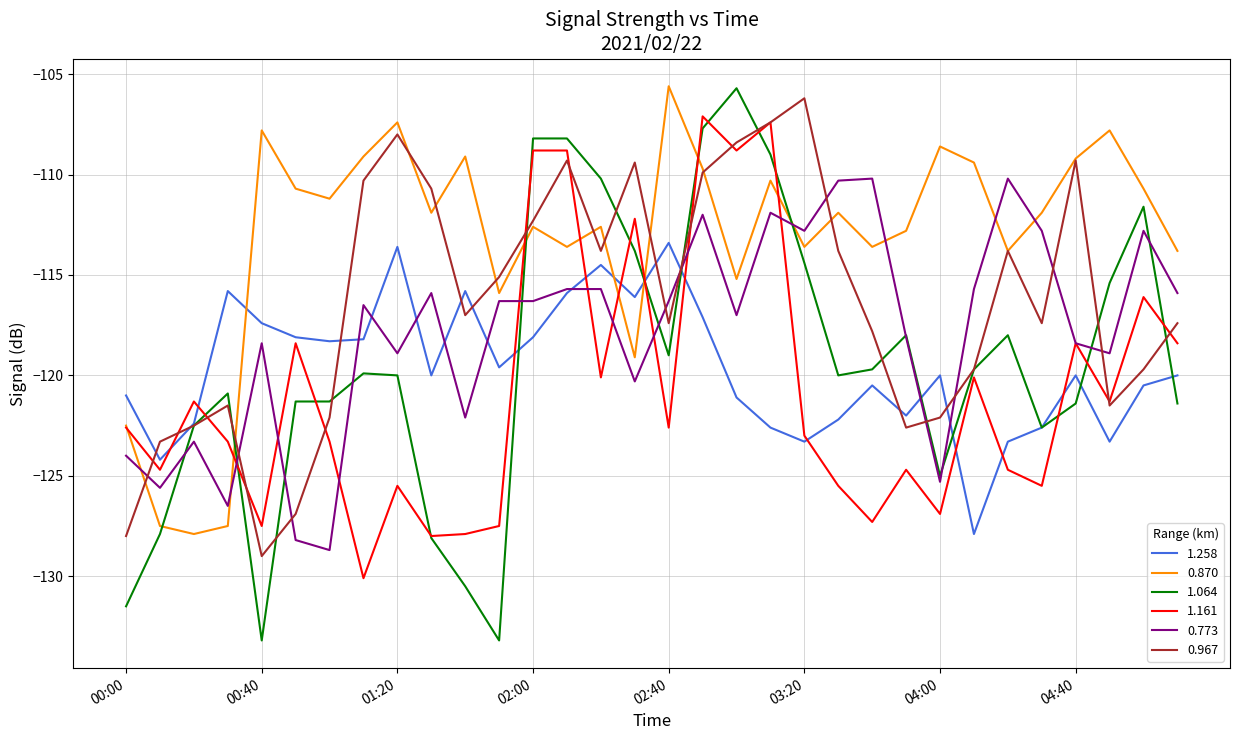

Which series has the largest total across all categories?

0.870